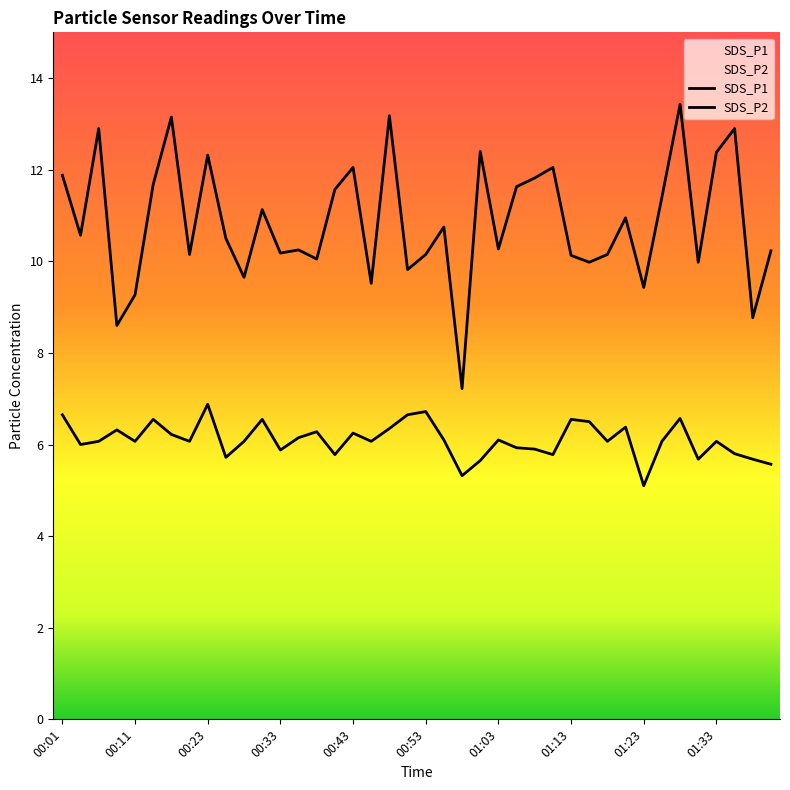

What is the average value of the SDS_P2 series?

6.1